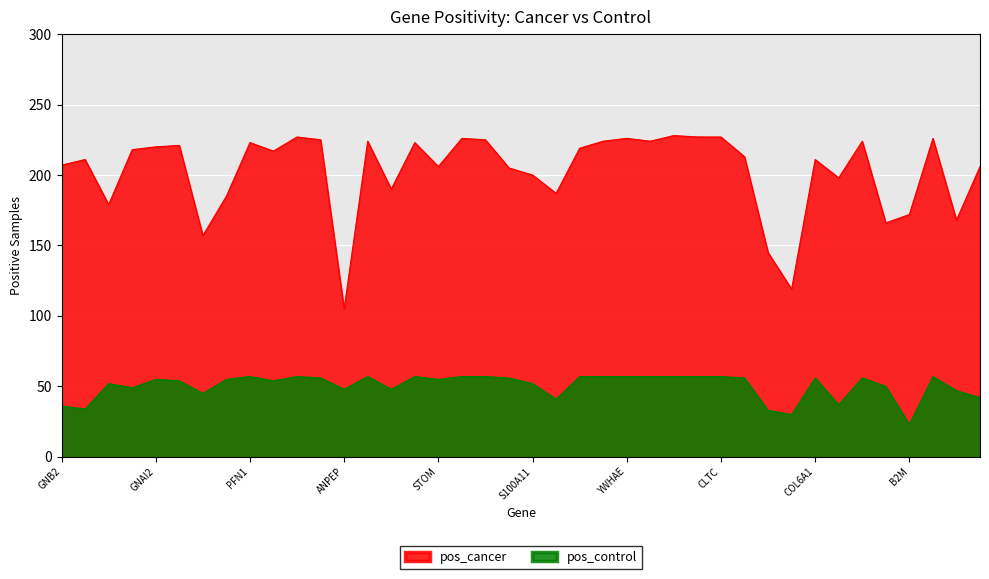

At how many categories does at least one series exceed 167?

35